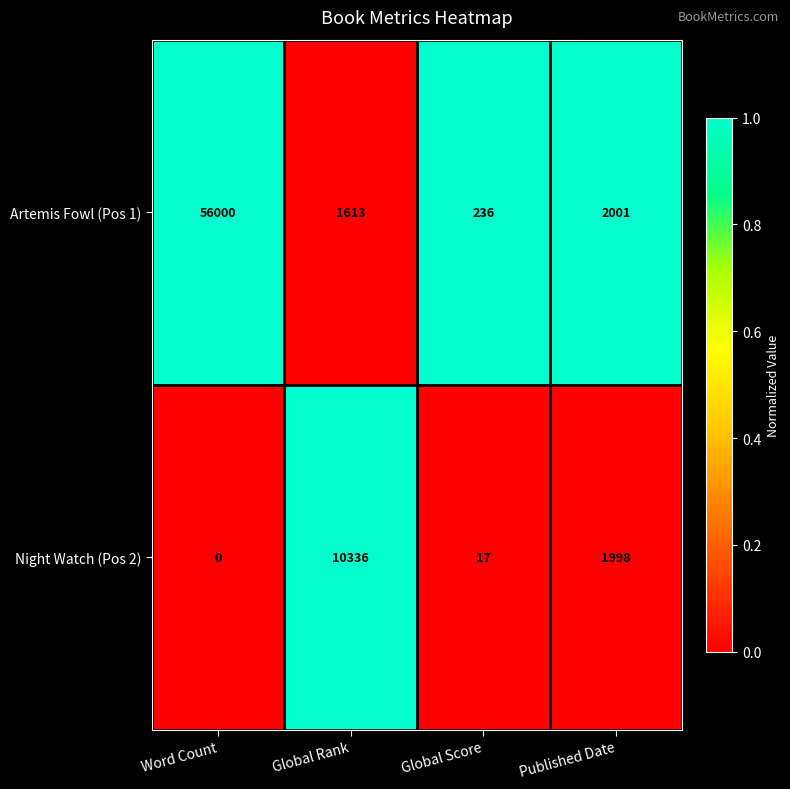

At which label does Night Watch (Pos 2) first exceed 1998?

Global Rank